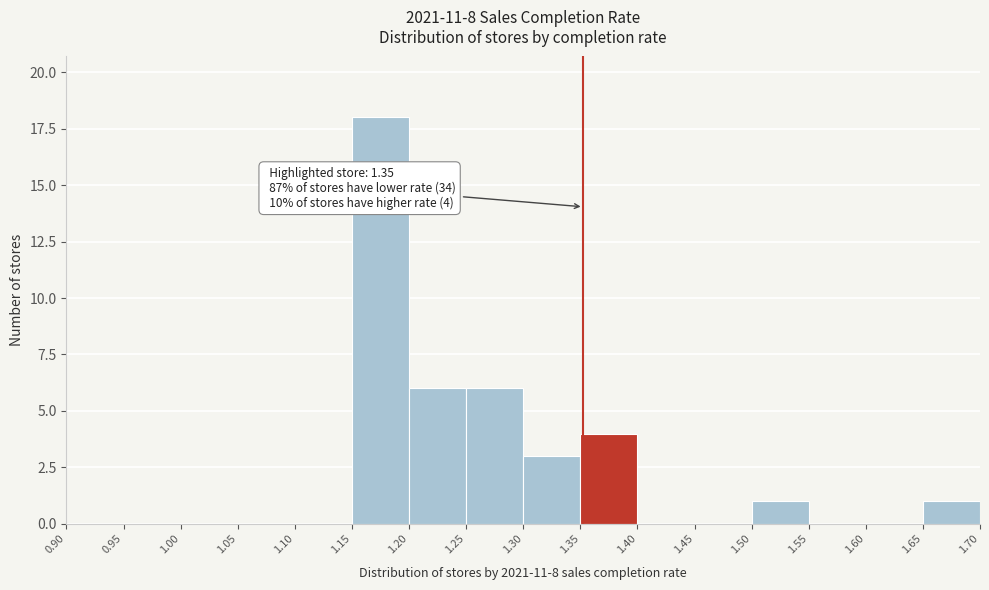

Over which range of the x-axis is the bar tallest?

1.15 to 1.20